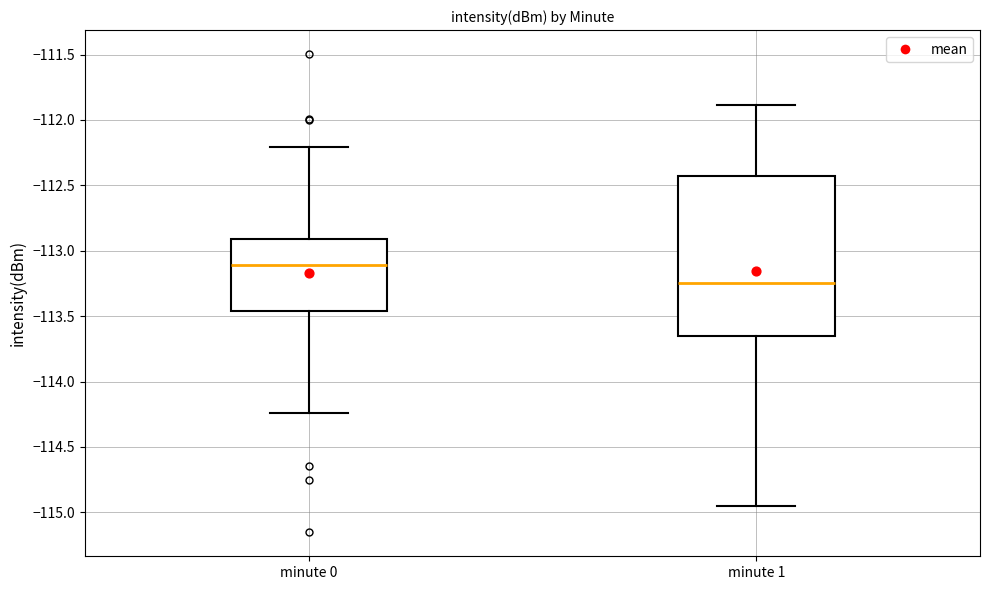

Reading left to right, transcribe this box plot: for each box, give where its median line is, the range the box spans, and where its two whiskers end, as read against the y-axis. The values are not printed on the chart, so give them approximately, as read against the axis.

minute 0: median -113.10, box -113.45 to -112.90, whiskers -114.25 to -112.20
minute 1: median -113.25, box -113.65 to -112.40, whiskers -114.95 to -111.90